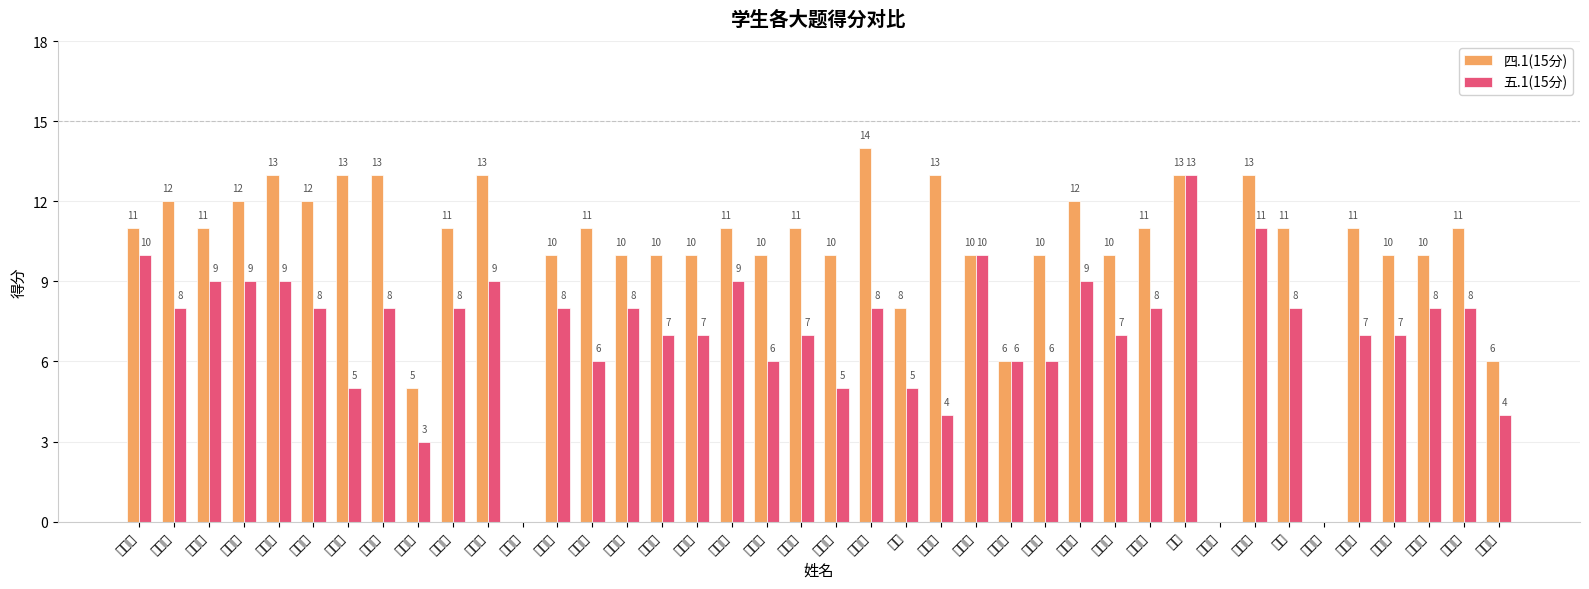

Between 刘宏泰 and 赵睿杰, which is larger?

刘宏泰